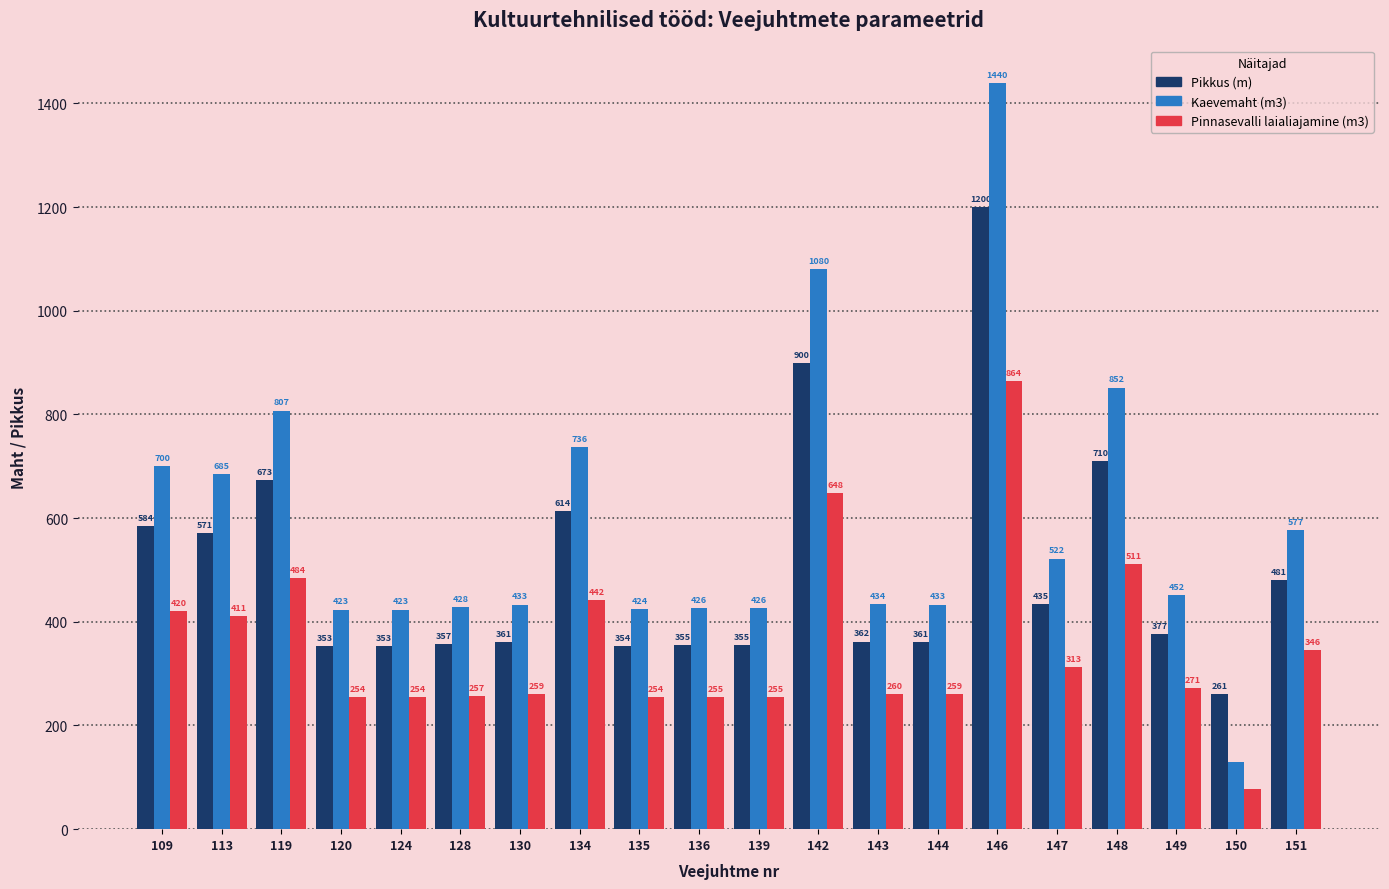

Rank the series by their maximum value, from lowest to highest.

Pinnasevalli laialiajamine (m3), Pikkus (m), Kaevemaht (m3)